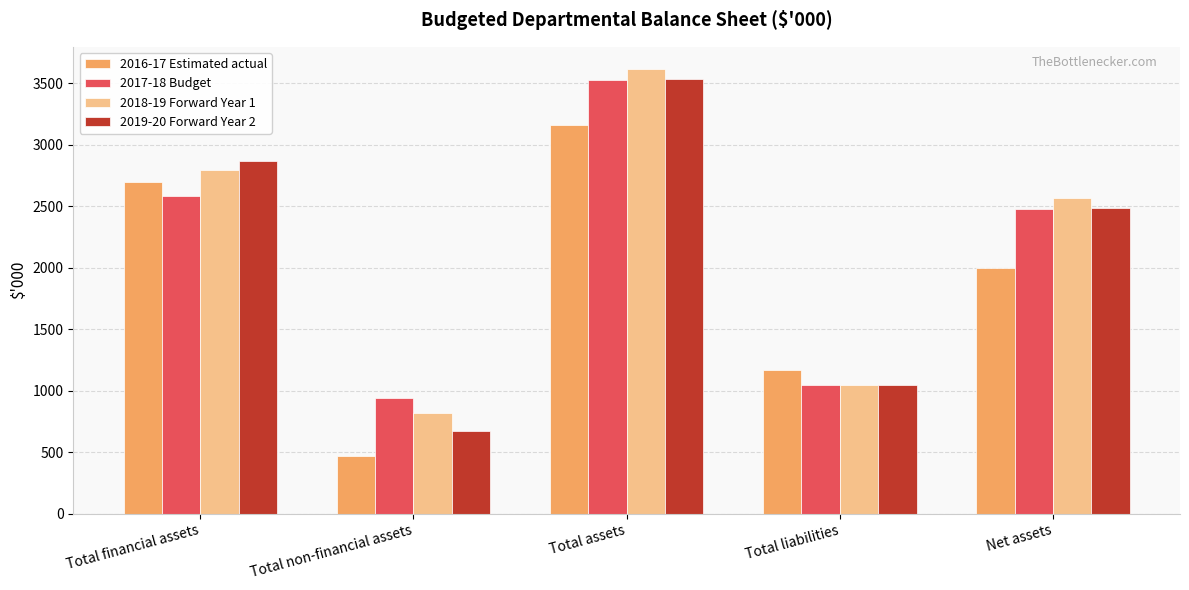

At which category is the sum across all series the highest?

Total assets